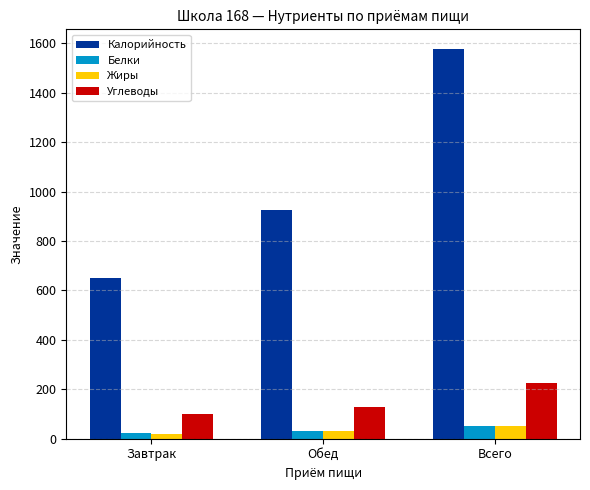

True or false: Углеводы has a value of 353.3 at Всего.

False